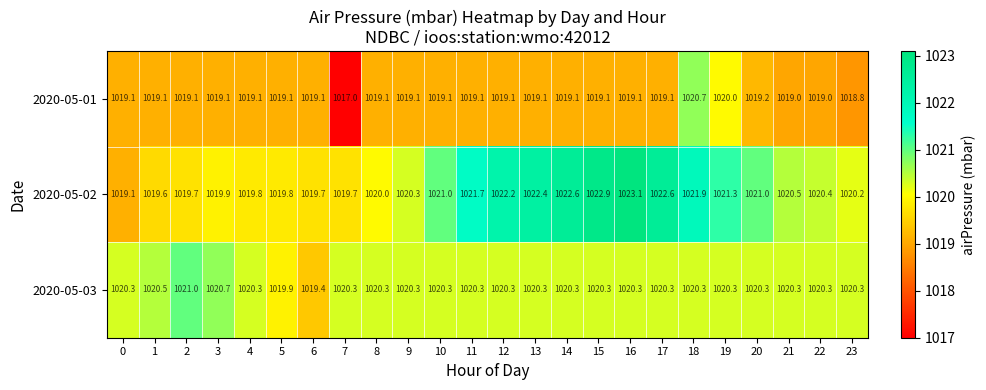

True or false: 2020-05-02 has a value of 1780.7 at 23.

False